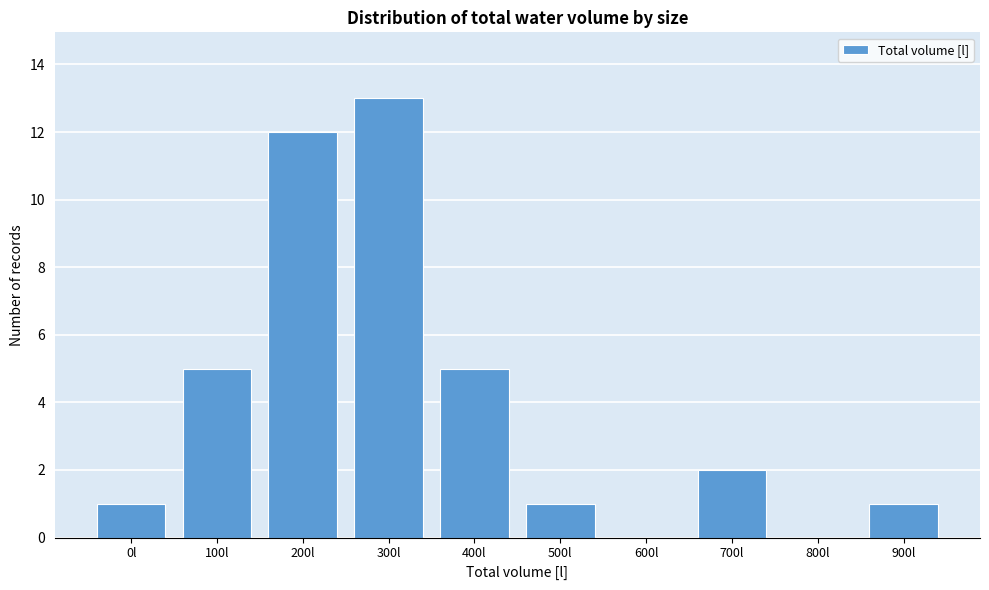

Reading left to right, list all the values displayed in this chart.

0l=1	100l=5	200l=12	300l=13	400l=5	500l=1	600l=0	700l=2	800l=0	900l=1